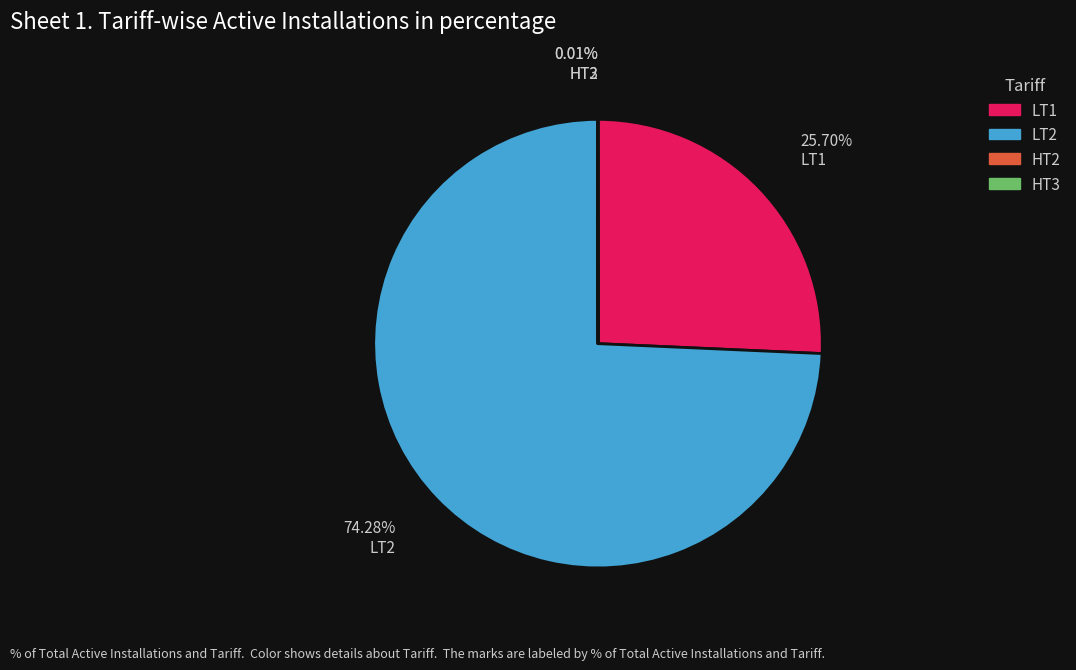

Approximately how many times larger is the value at LT2 compared to LT1?

2.9